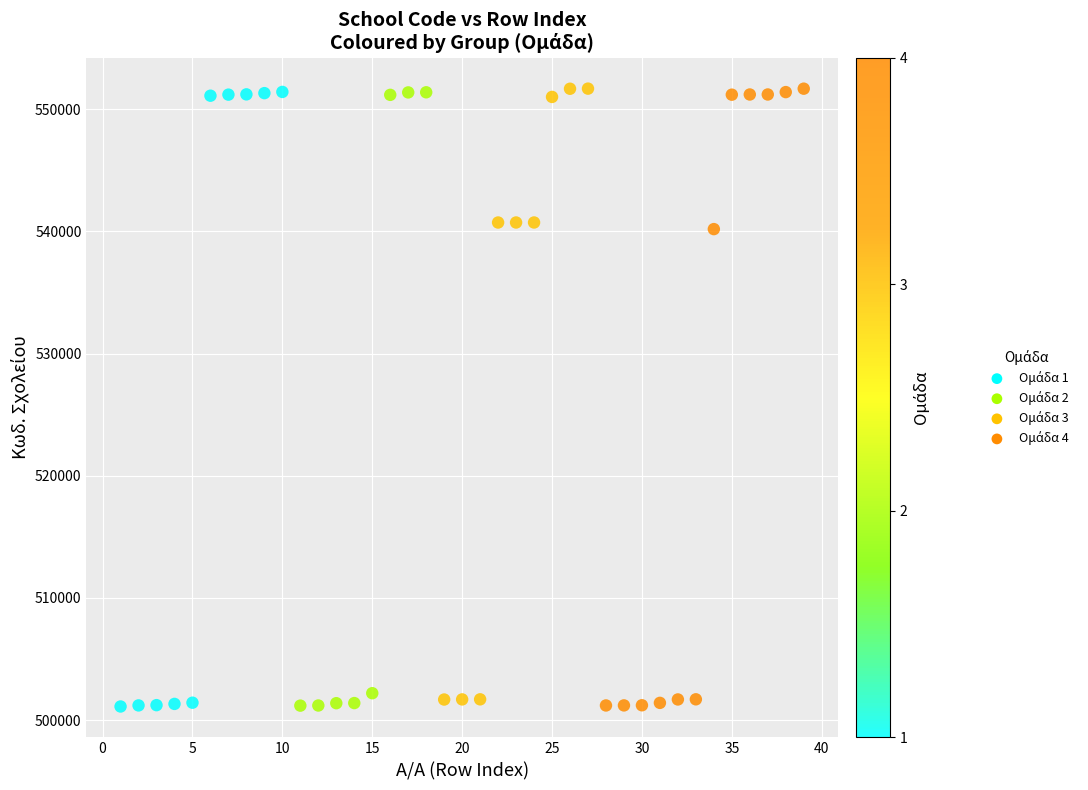

What is the range of Y values (max minus min)?

50580